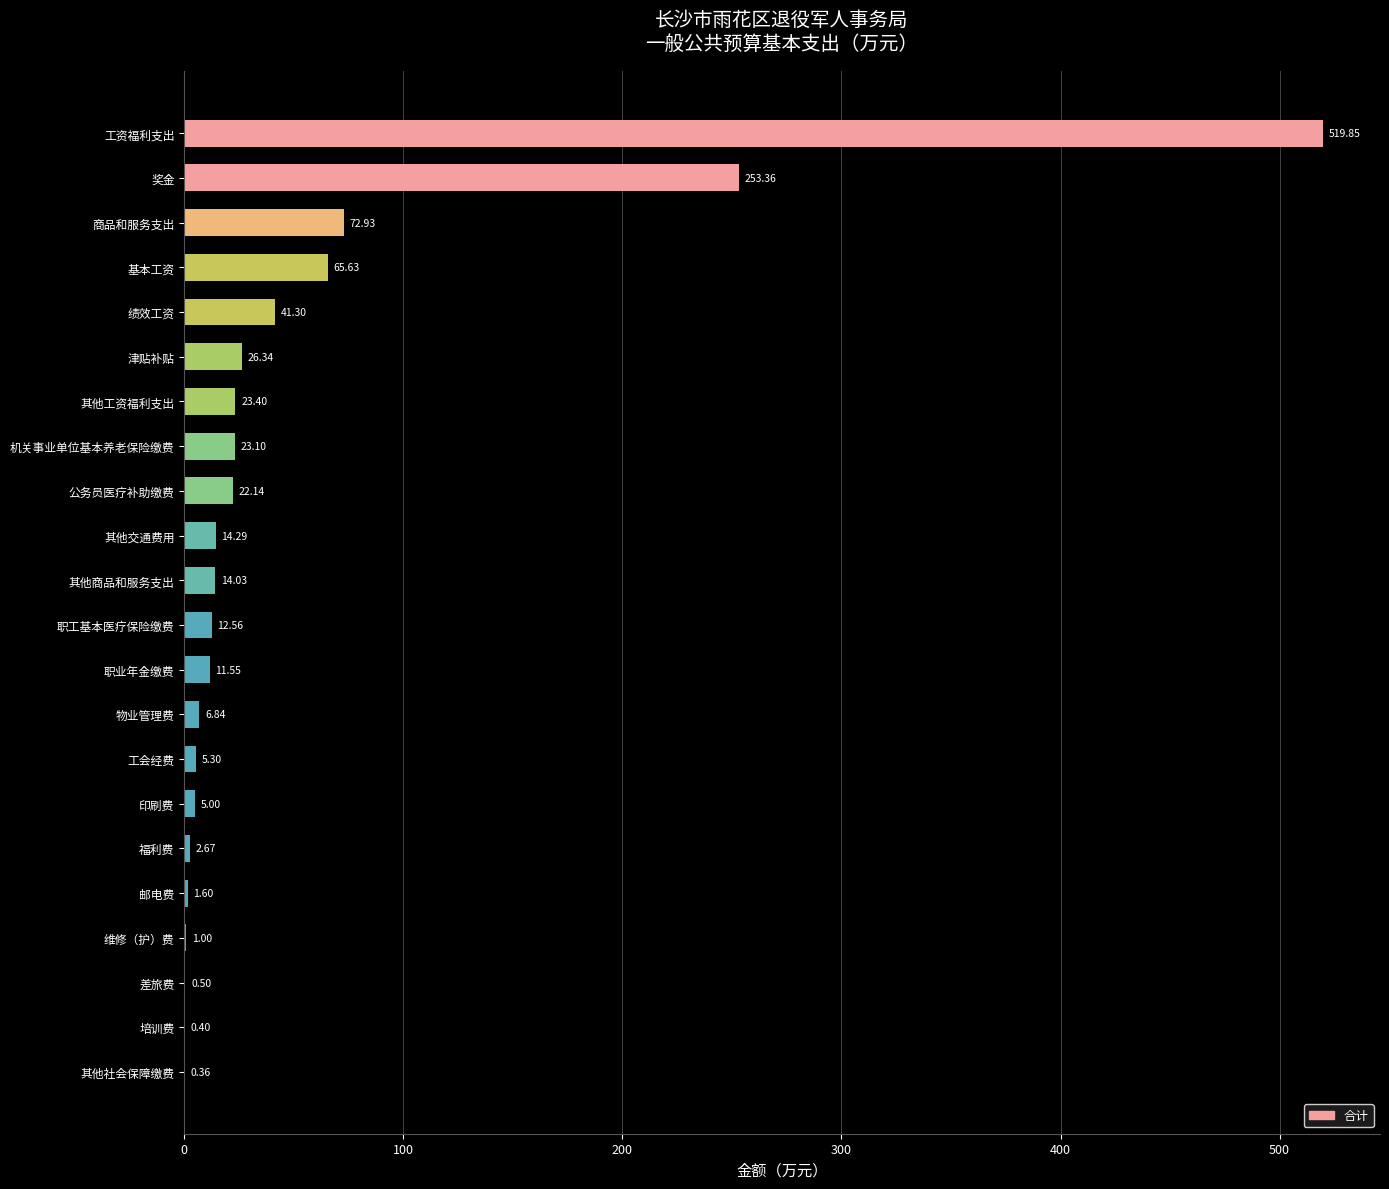

Where is the data nearest to the value 260?

奖金